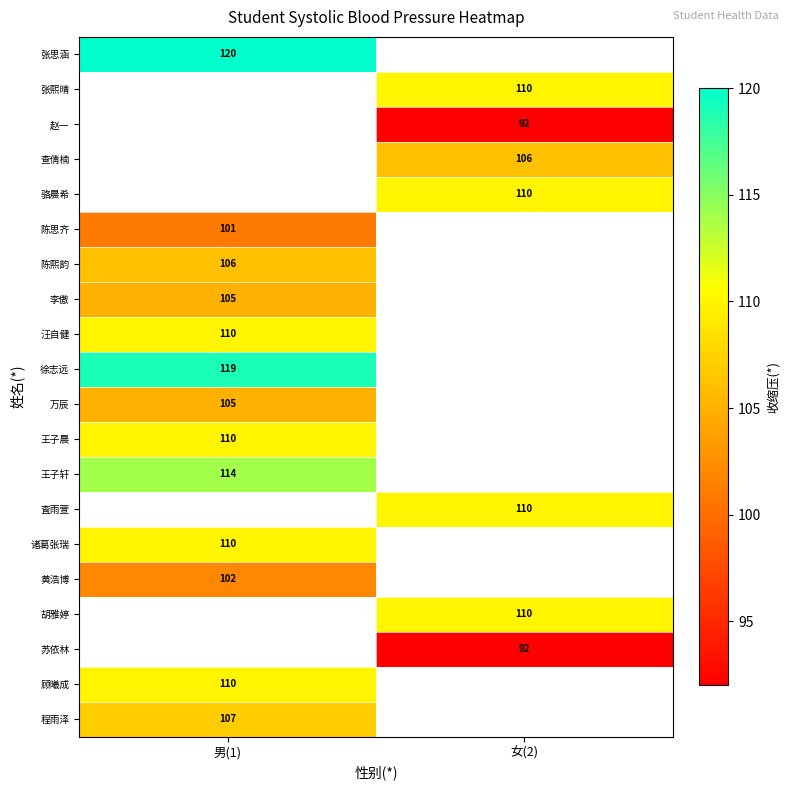

Is it true that 李傲 equals 105 at 男(1)?

True